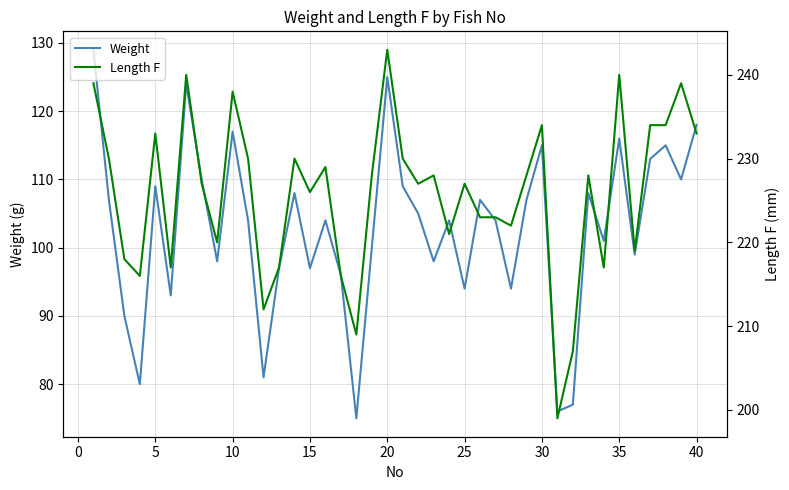

What is the highest value of the Weight series?

129